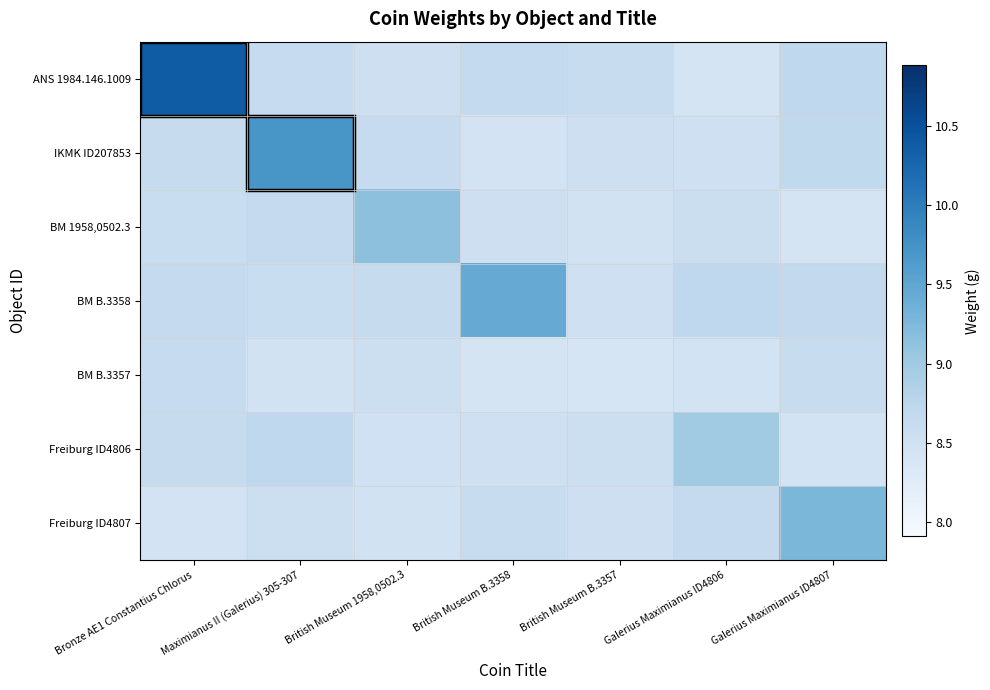

How many data points does each series have?

7